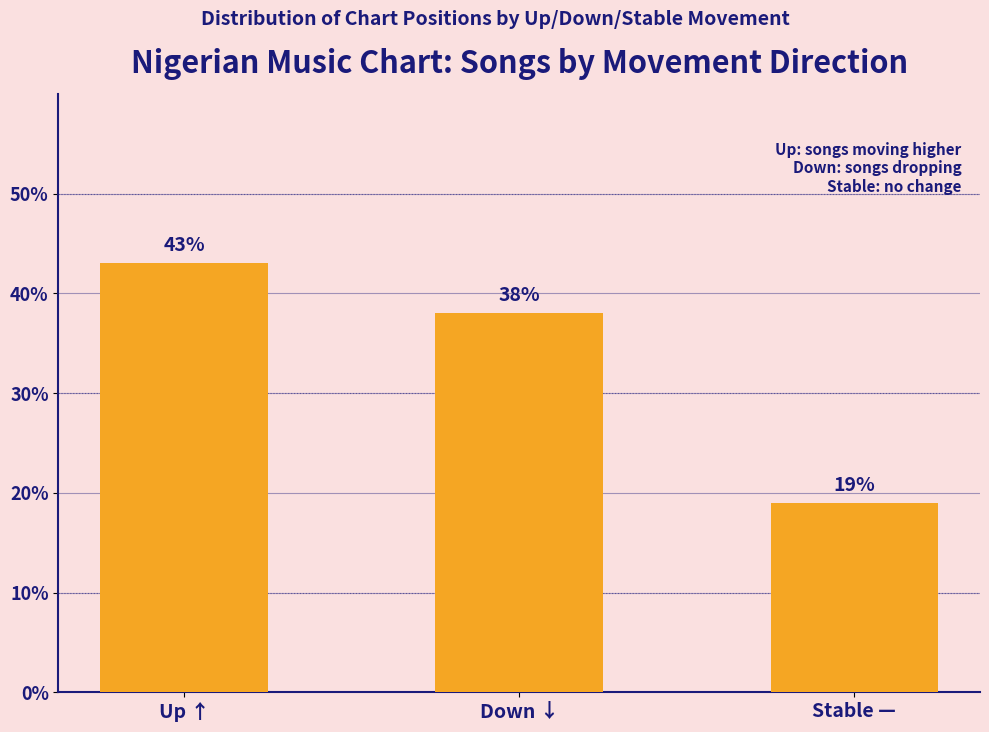

Which label corresponds to the largest value in the chart?

Up ↑